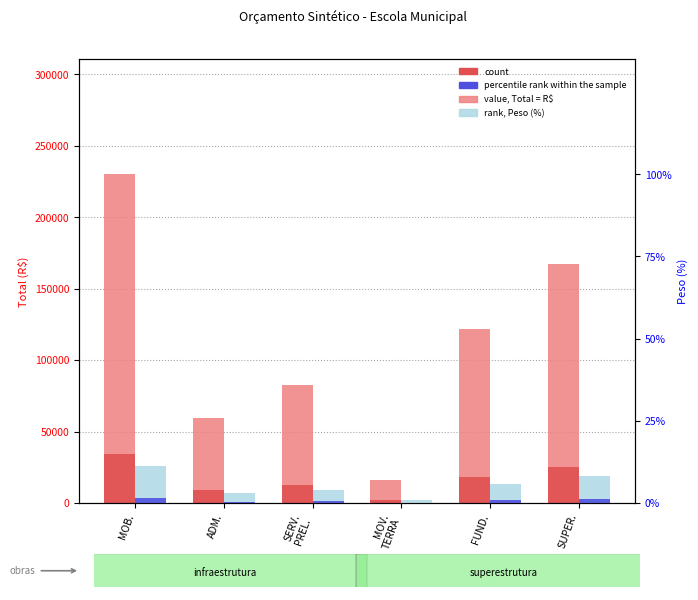

What is the sum of the Peso (%) values at MOV.
TERRA and SUPER.?

9.0